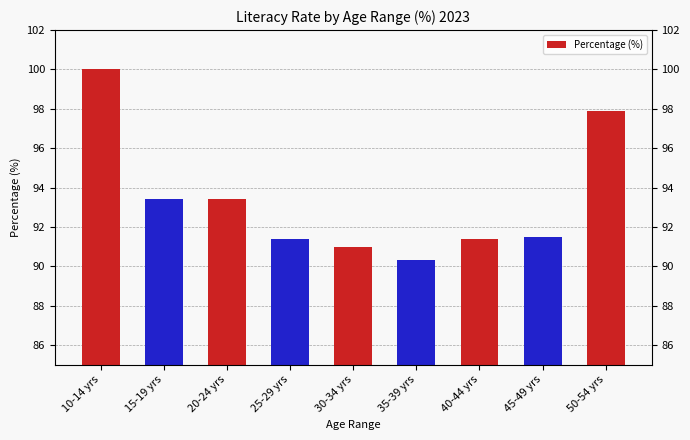

Are the bars grouped side by side (vs. stacked)?

No